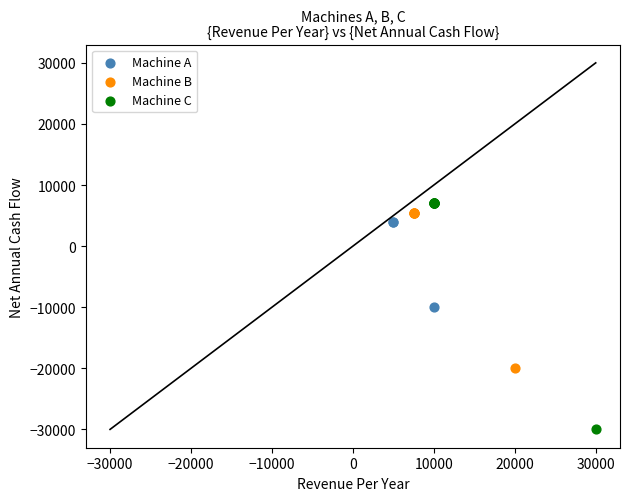

Which series has the largest Y range (max minus min)?

Machine C